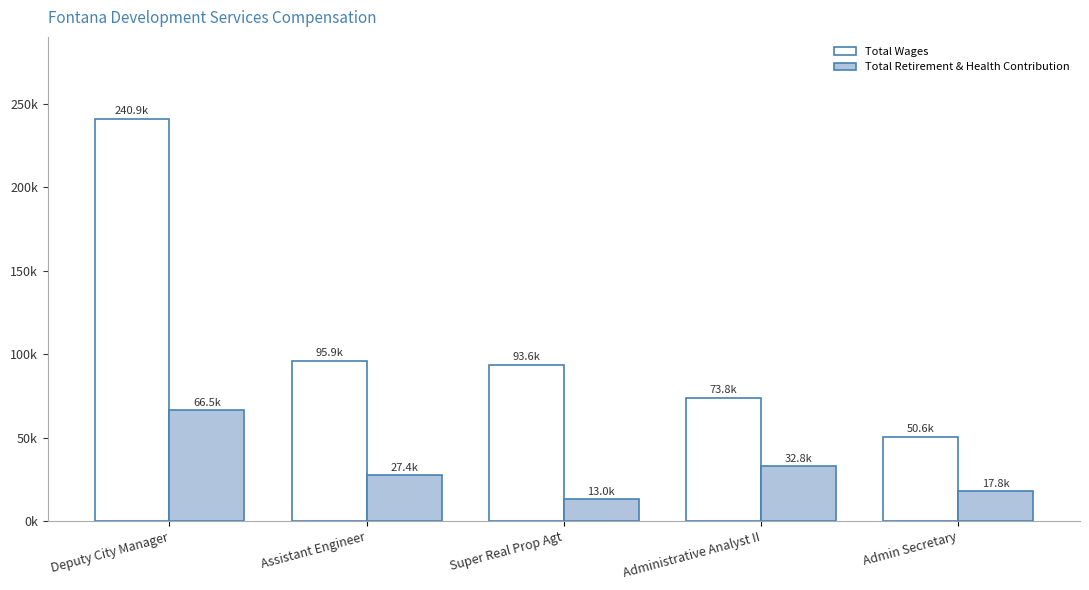

Does the chart contain stacked bars?

No